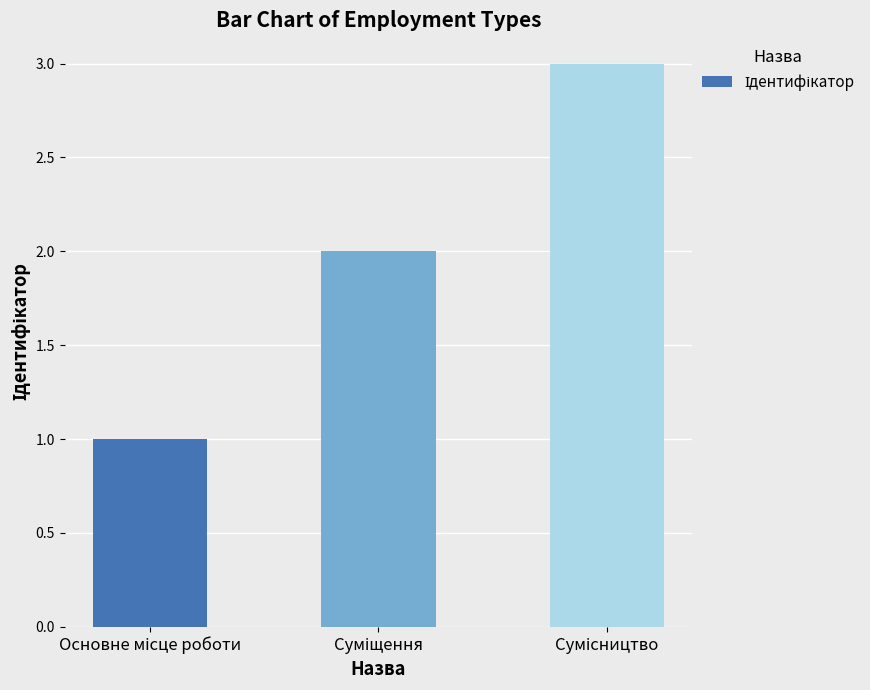

What is the maximum value shown in the chart?

3